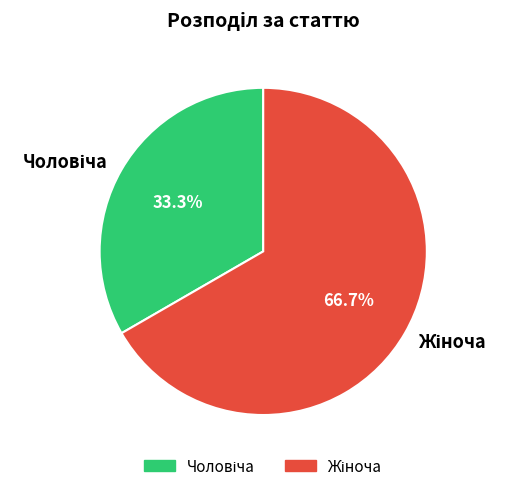

Is there any slice that represents more than half of the pie?

Yes